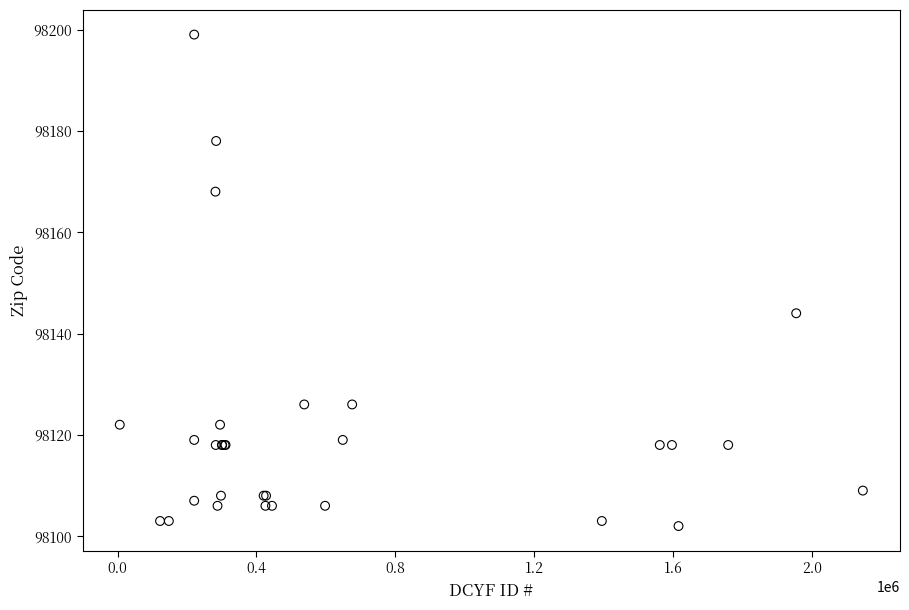

What Y value in the scatter plot is closest to 98150?

98144